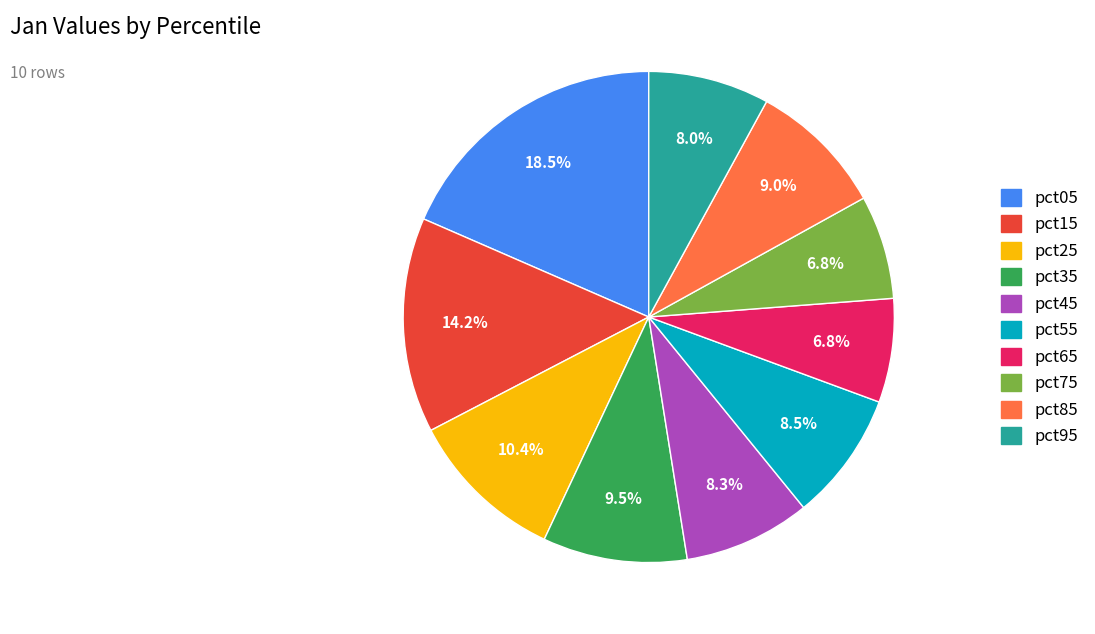

Does any single category account for the majority?

No